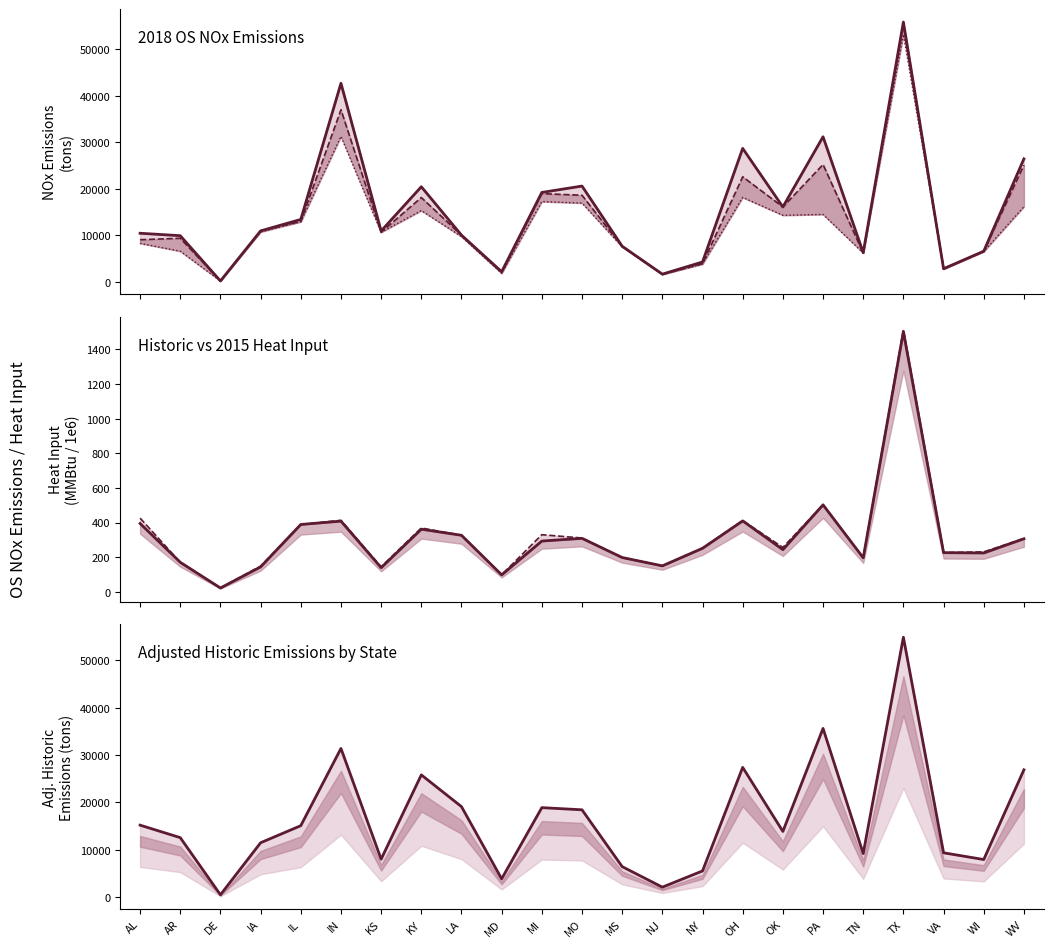

What is the difference between the $800/ton NOx (tons) values at IL and WI?

6397.1